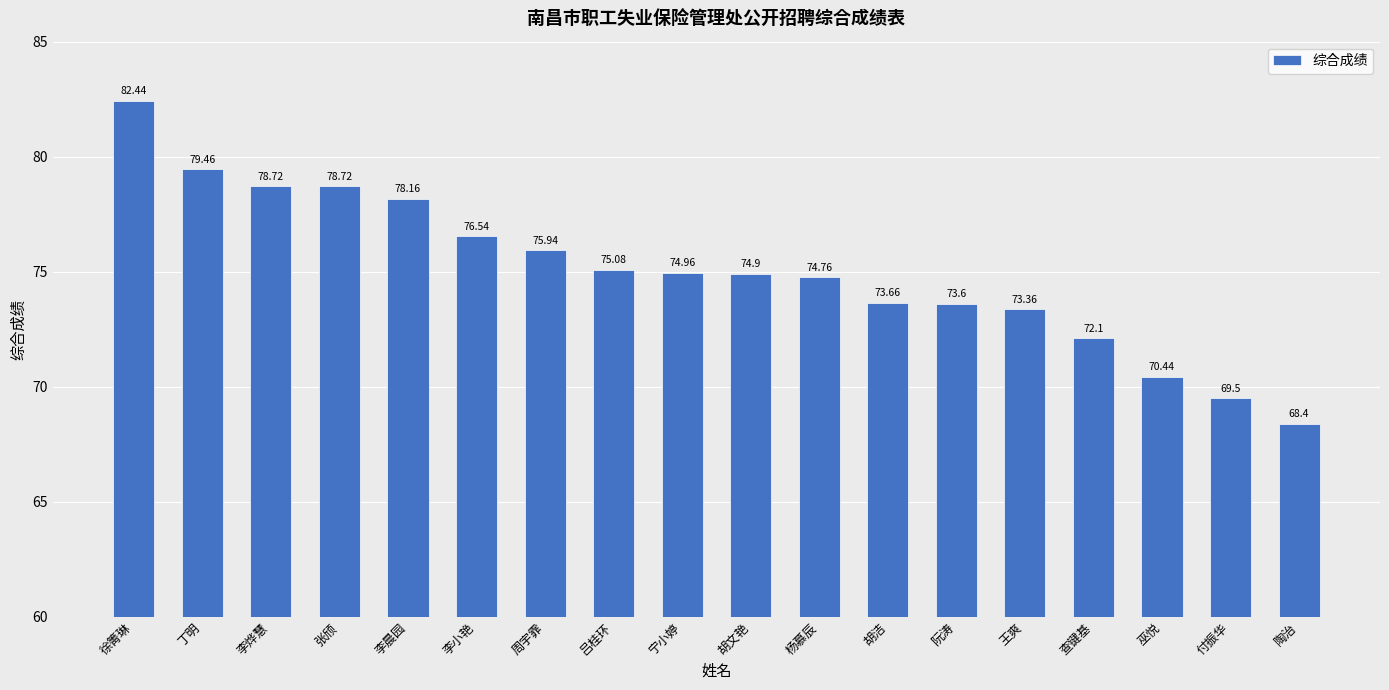

What is the sum of the values at 王爽 and 陶治?

141.8